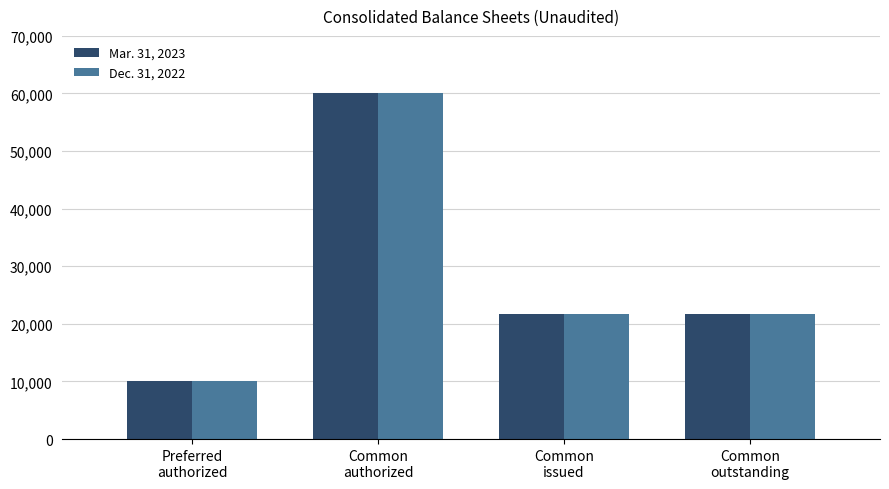

What is the smallest value displayed?

10000